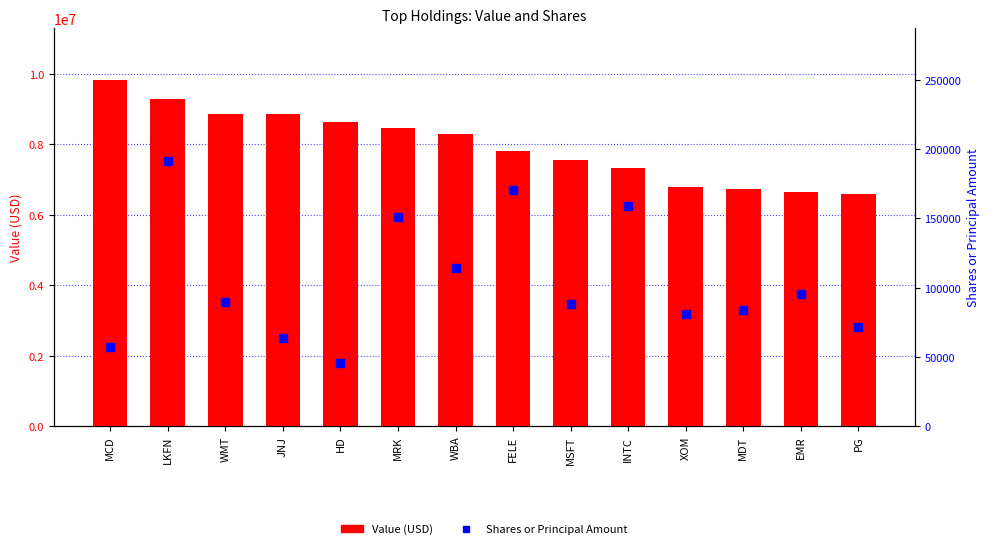

What is the total value across all series at LKFN?

9474436